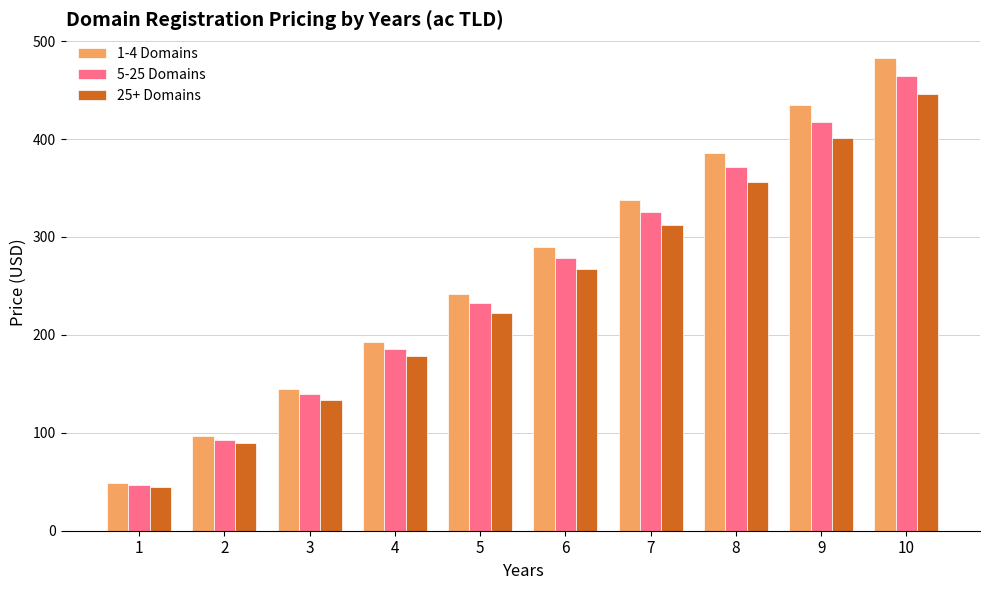

What is the difference between the second highest and minimum values in the 25+ Domains series?

356.4